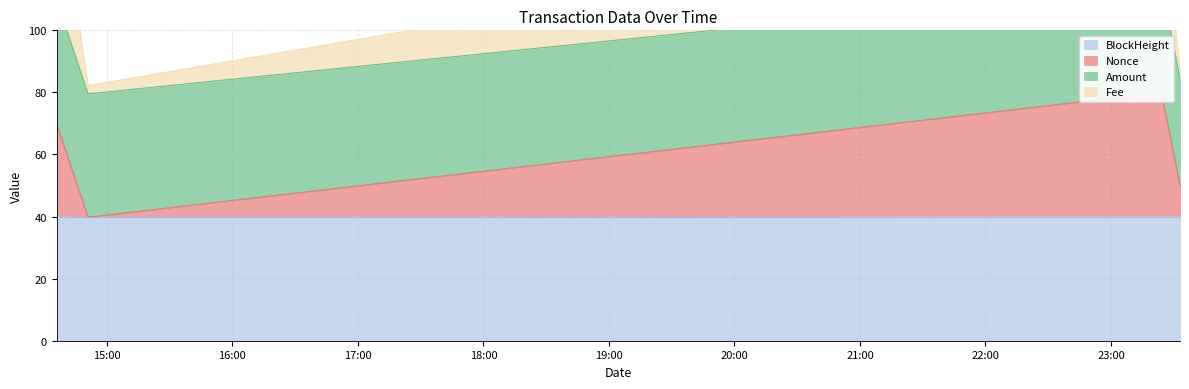

At which category is the sum across all series the highest?

2021-05-31 23:24:03